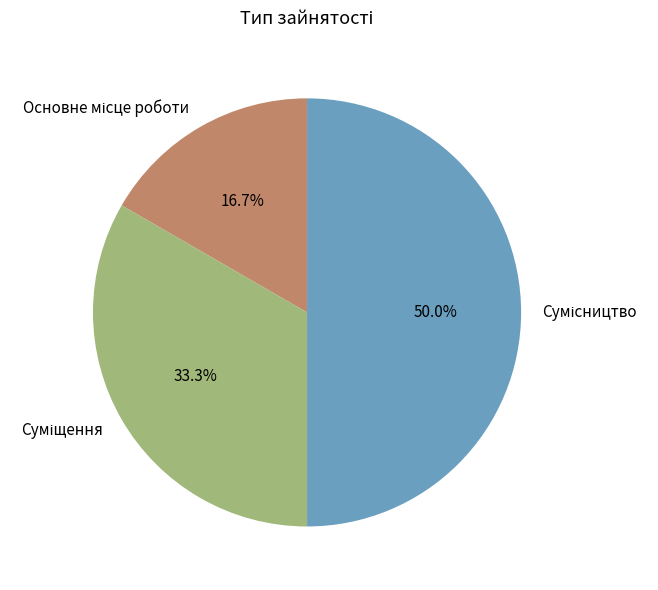

How many slices are in this pie chart?

3